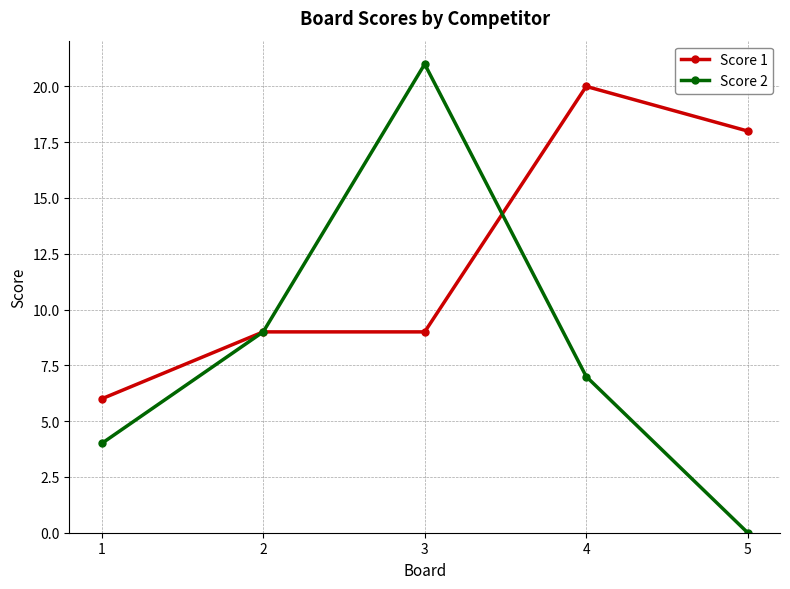

True or false: Score 1 has more than 0 points higher than both neighbors.

True